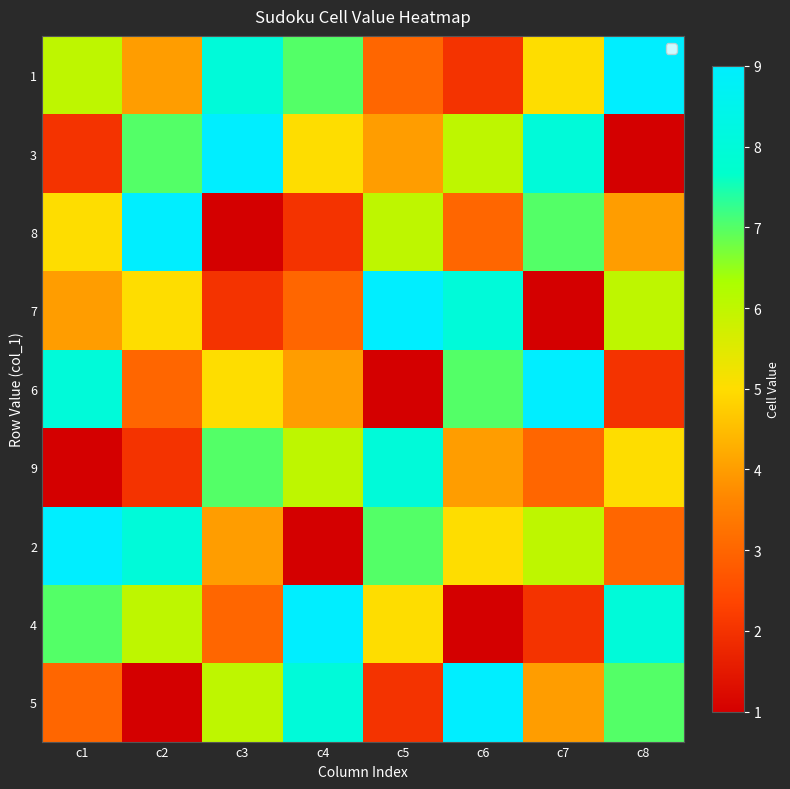

What is the total value across all series at c8?

45